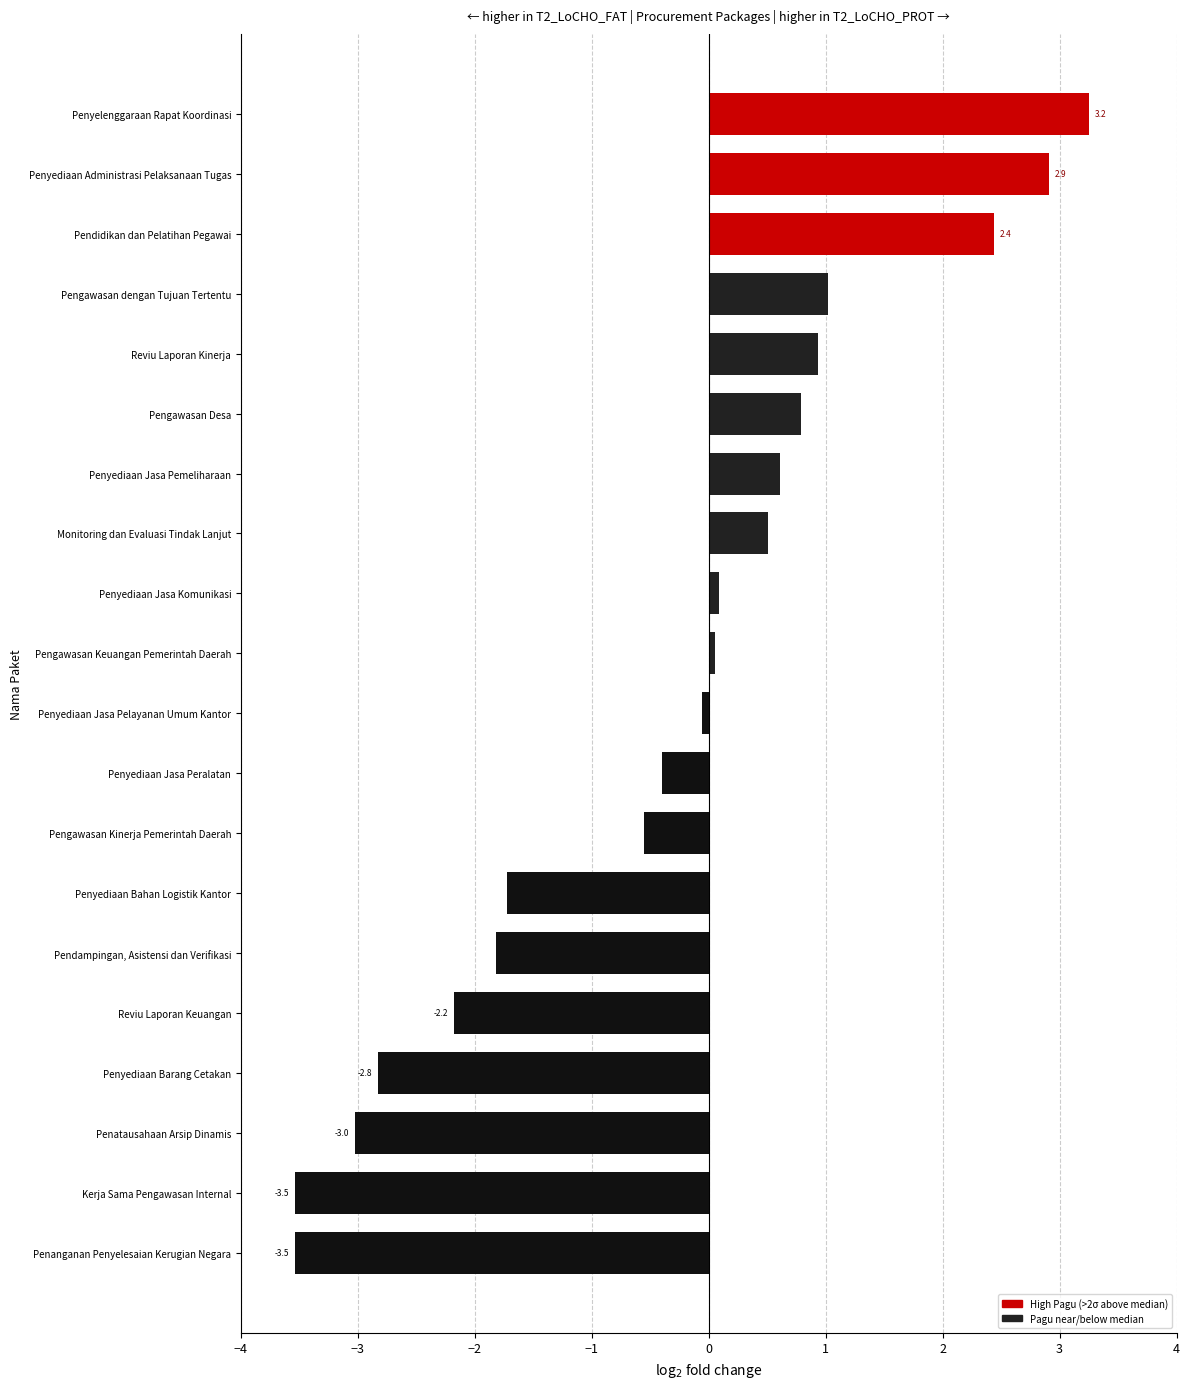

True or false: the data shows -3.5 at Penanganan Penyelesaian Kerugian Negara.

True